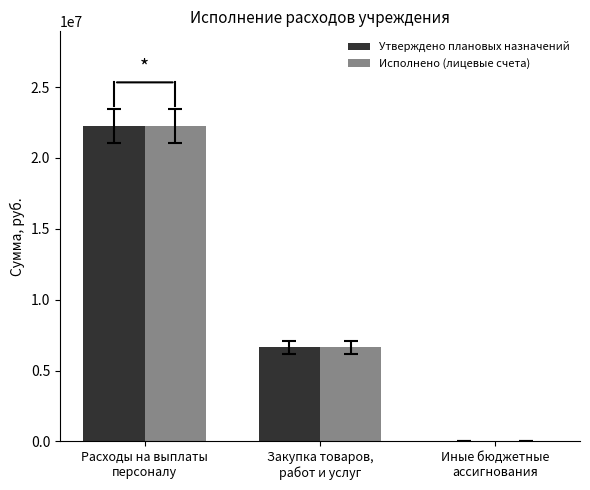

What is the sum of all Исполнено (лицевые счета) values?

28885726.7